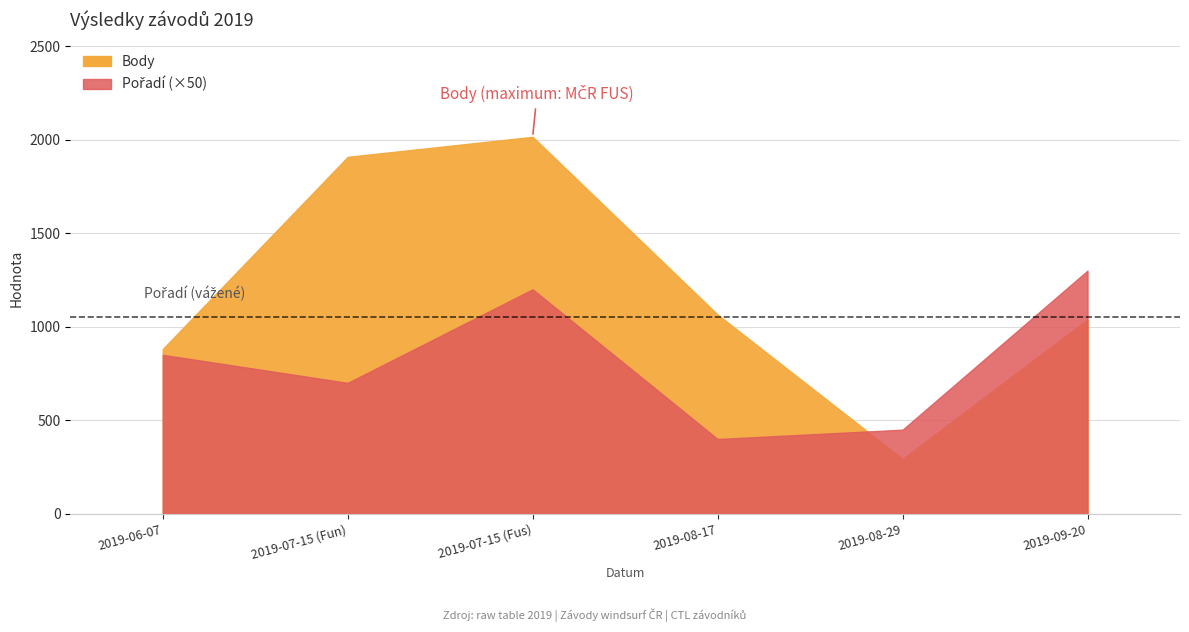

Is it true that Pořadí equals 17 at 2019-06-07?

True